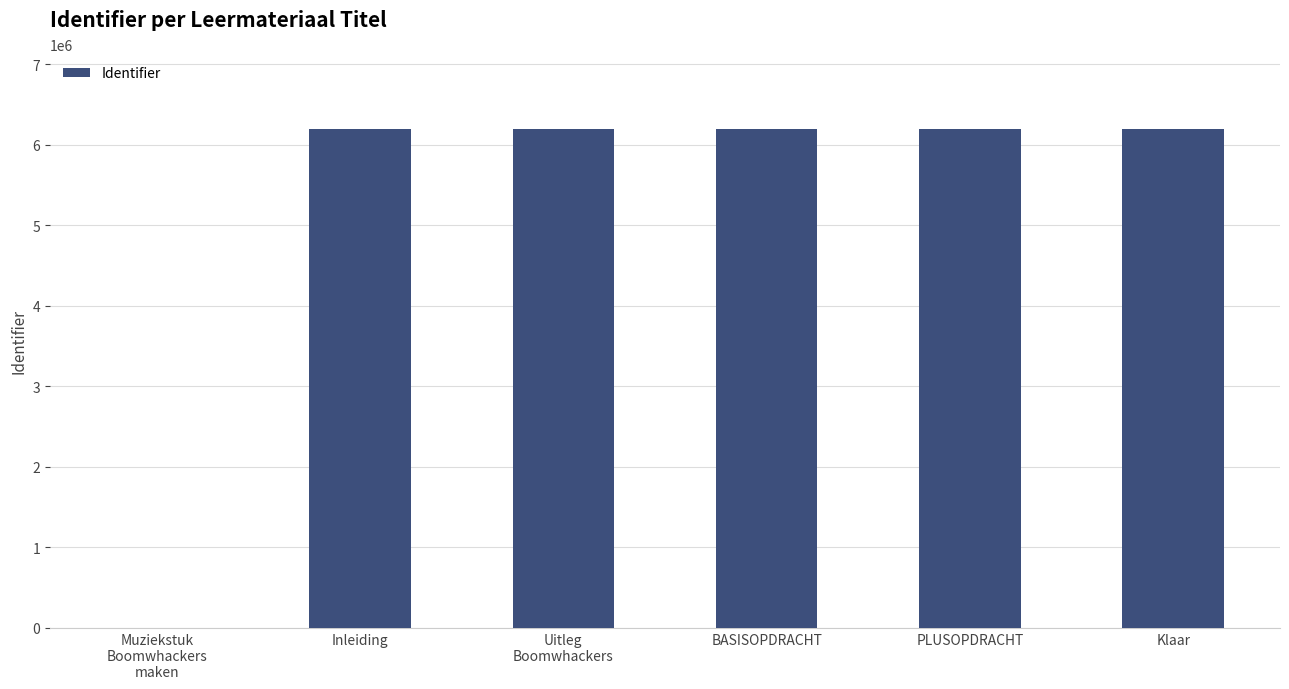

What is the maximum value shown in the chart?

6198817